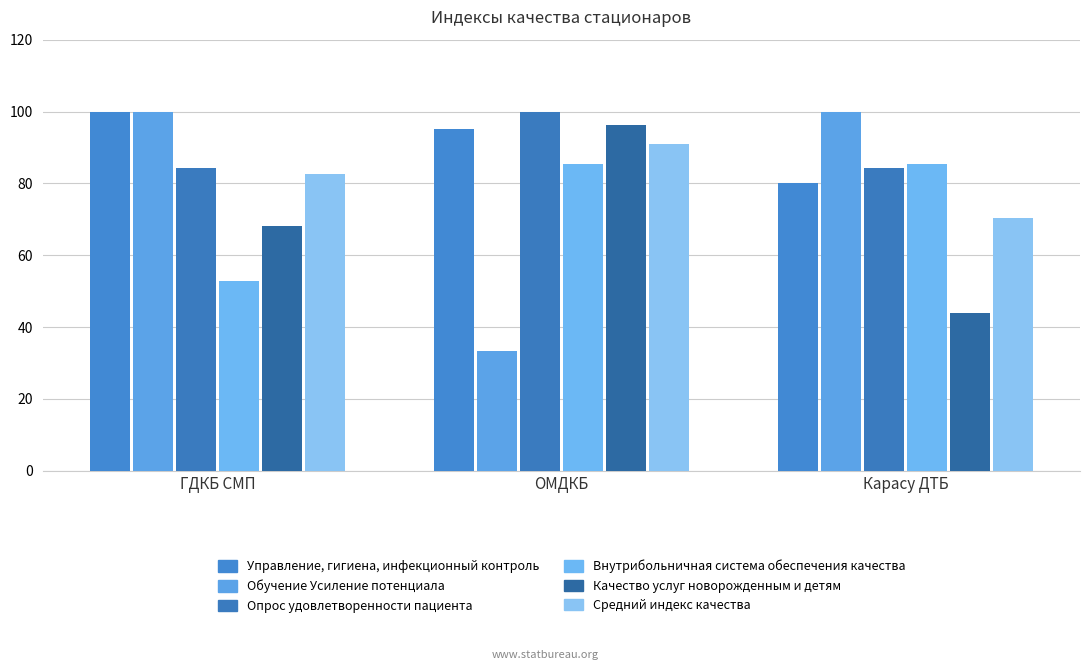

At how many categories does at least one series exceed 69?

3